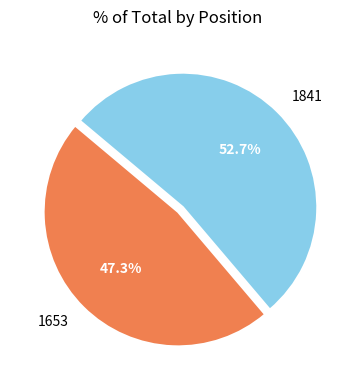

What percentage do 1653 and 1841 together represent?

100.0%